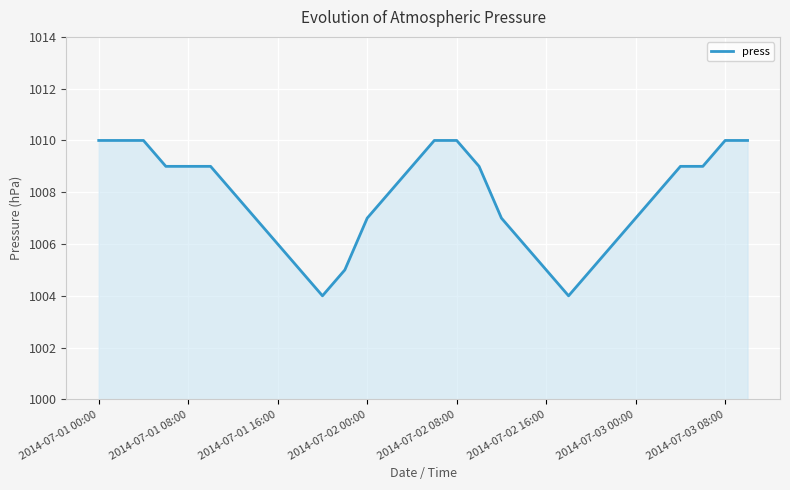

What is the greatest value displayed?

1010